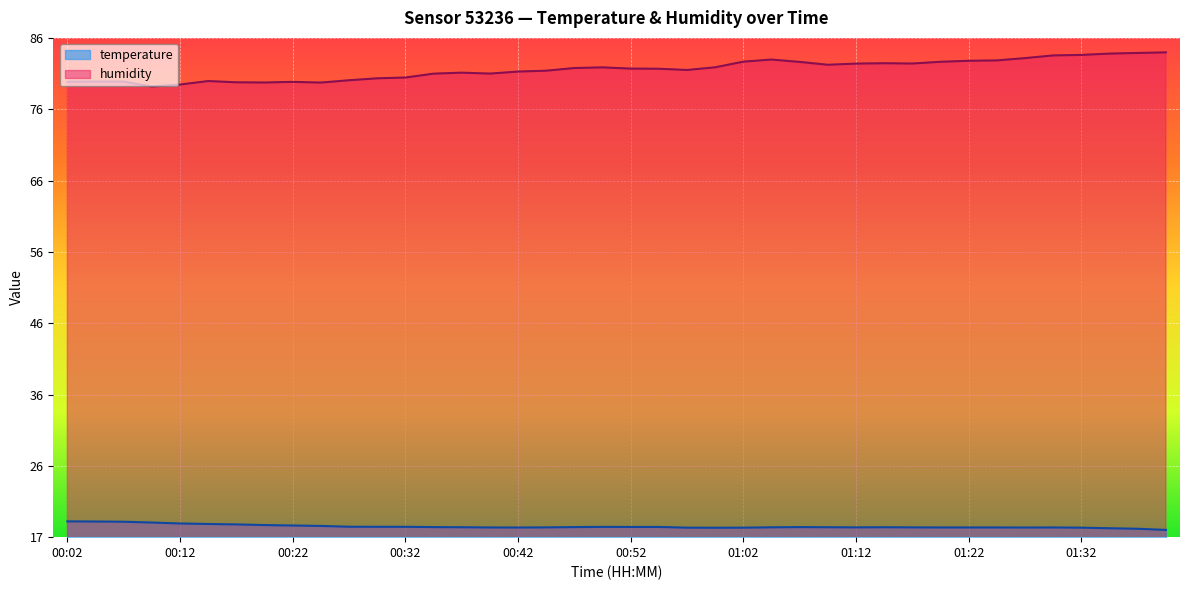

How many series are shown in this chart?

2